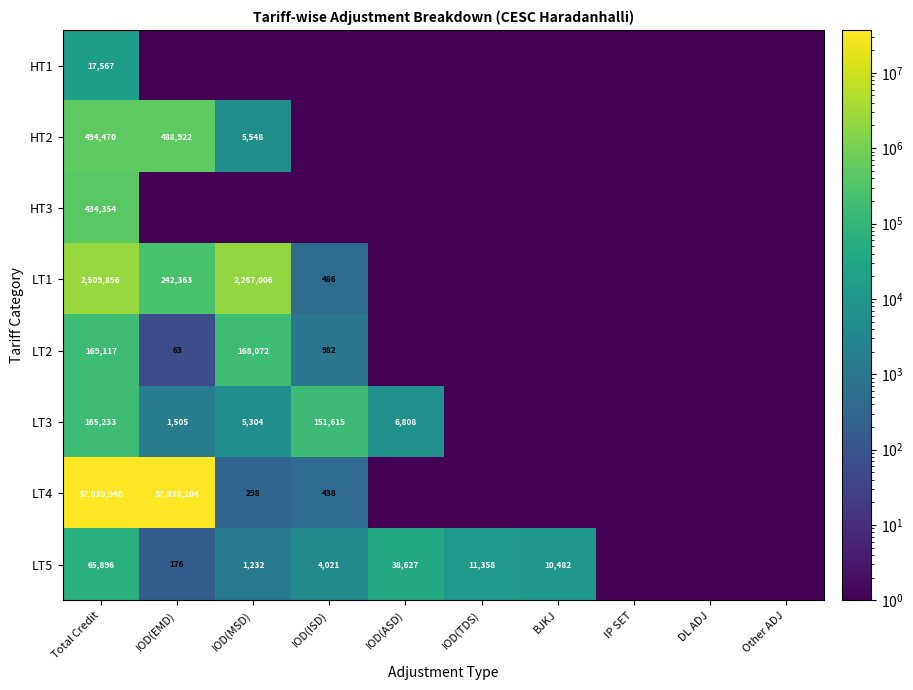

What is the spread (max minus min) of values at IOD(MSD)?

2267006.7